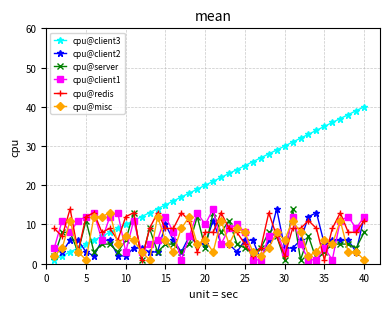

Which series has the largest total across all categories?

cpu@client3